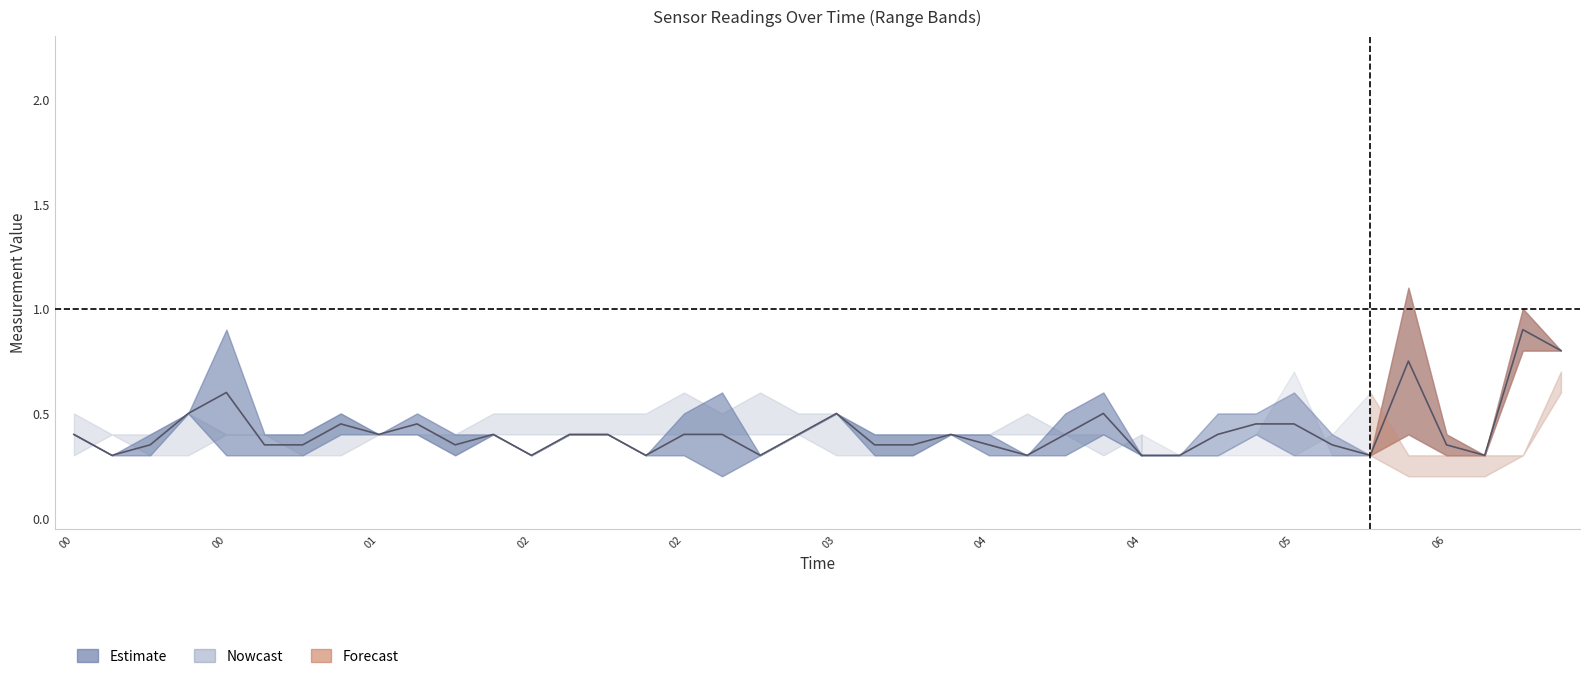

True or false: 0.478 has a value of 0.5 at 2012/04/27 03:00.

False